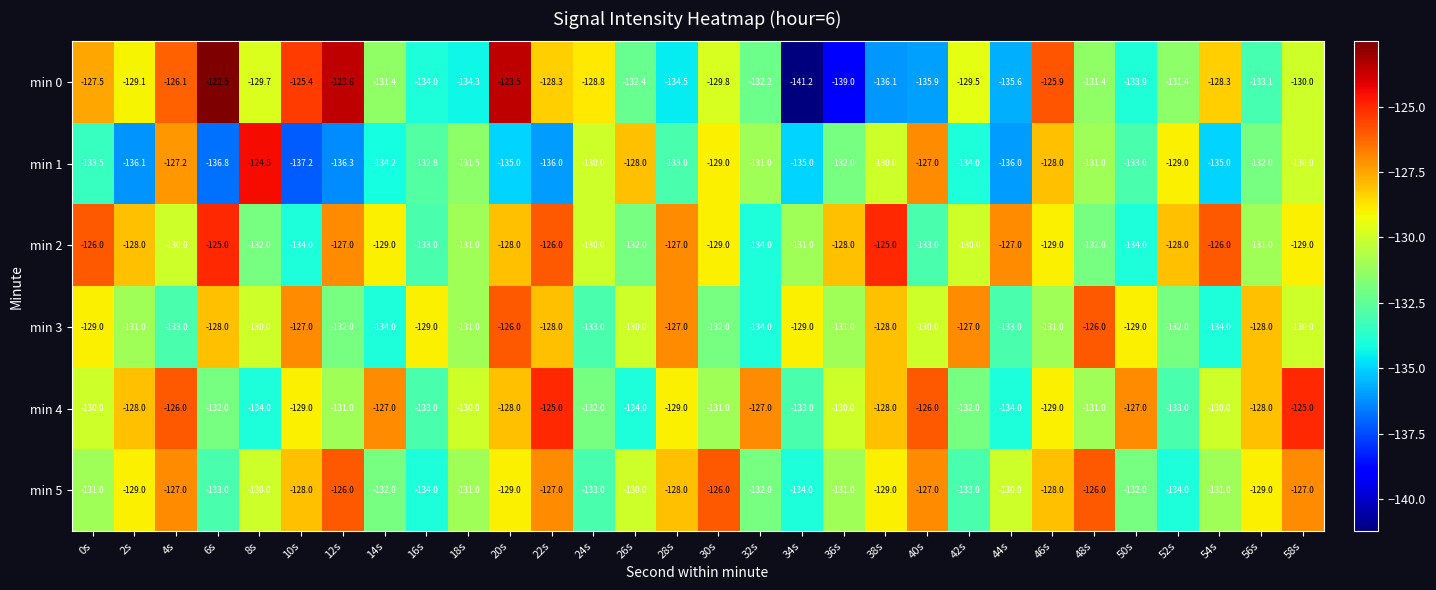

Rank the series at 6s from highest to lowest value.

min 0, min 2, min 3, min 4, min 5, min 1